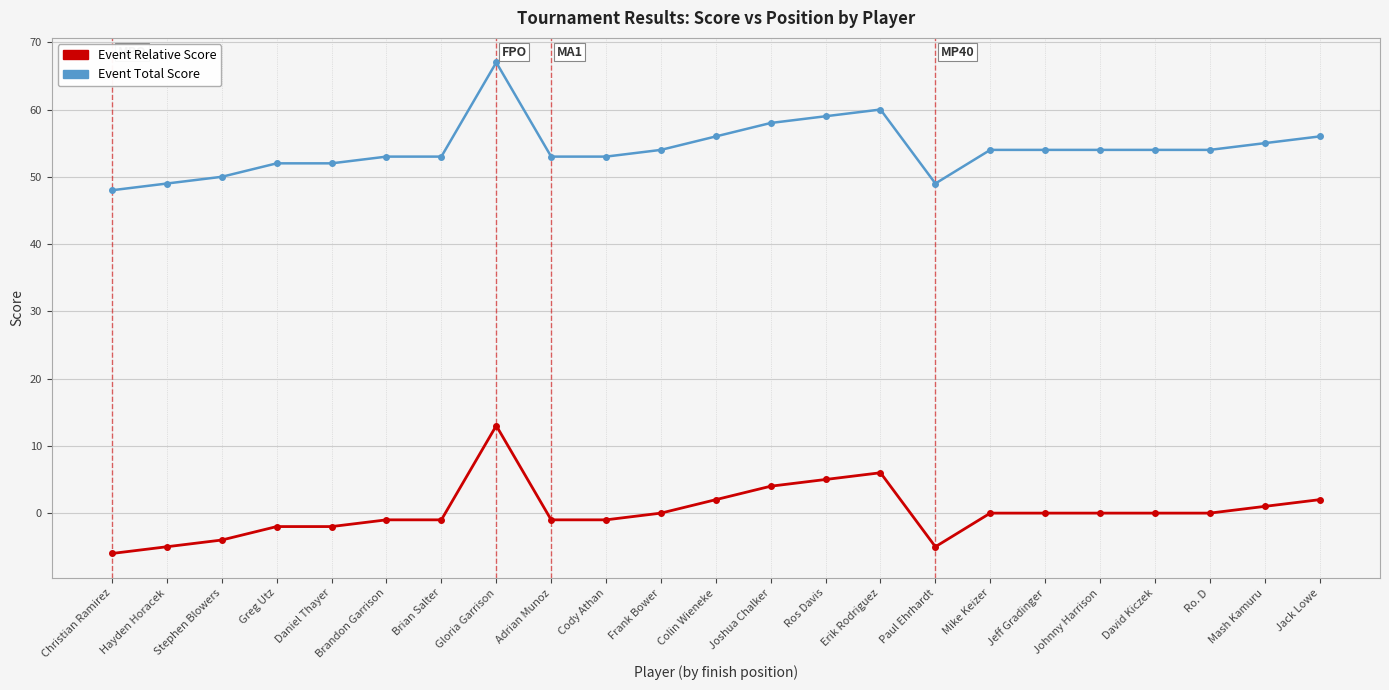

True or false: Event Total Score and Event Relative Score cross at least once.

False